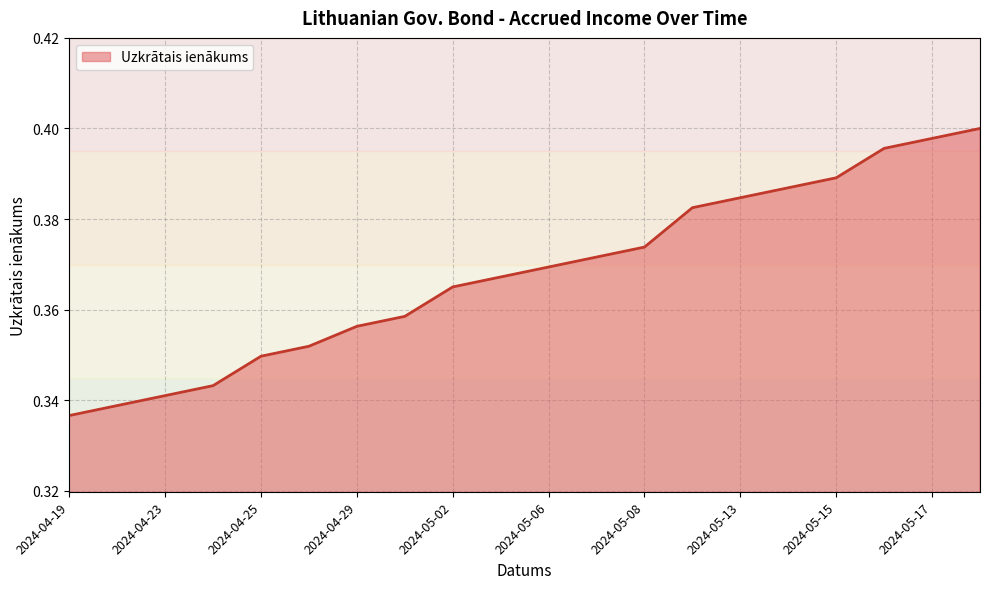

True or false: there are more than 0 points higher than both neighbors.

False